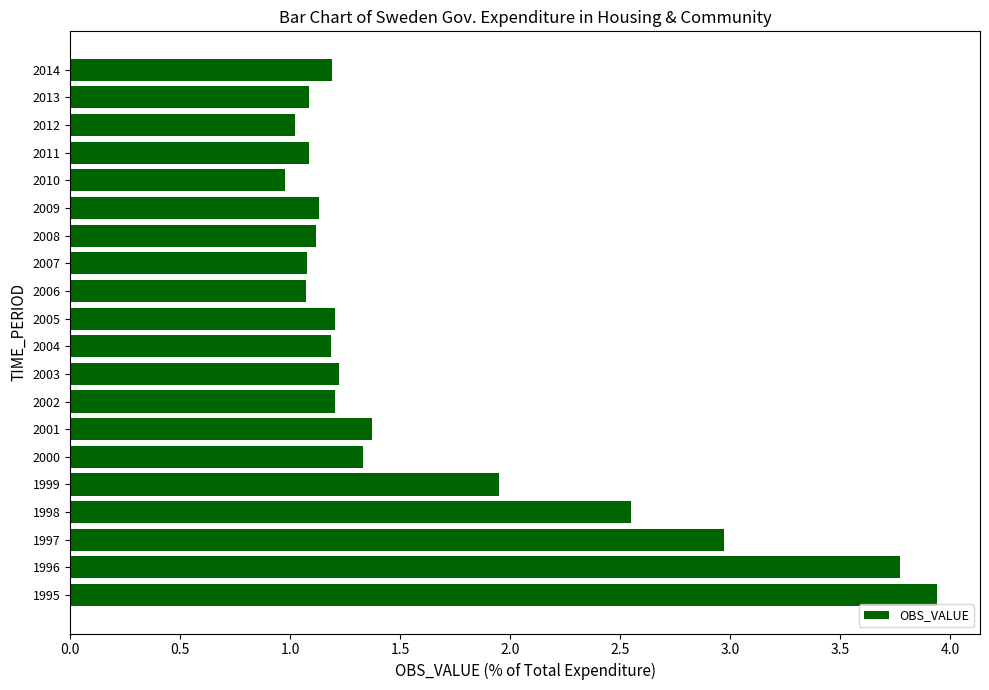

What is the ratio of the value at 2001 to the value at 2005?

1.1